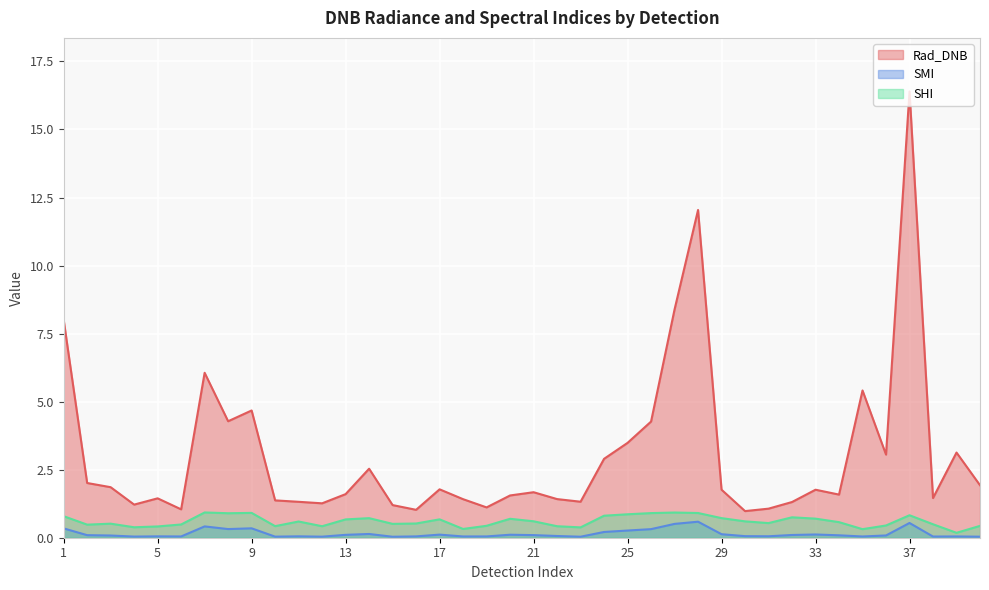

Which category has the lowest value in the Rad_DNB series?

30